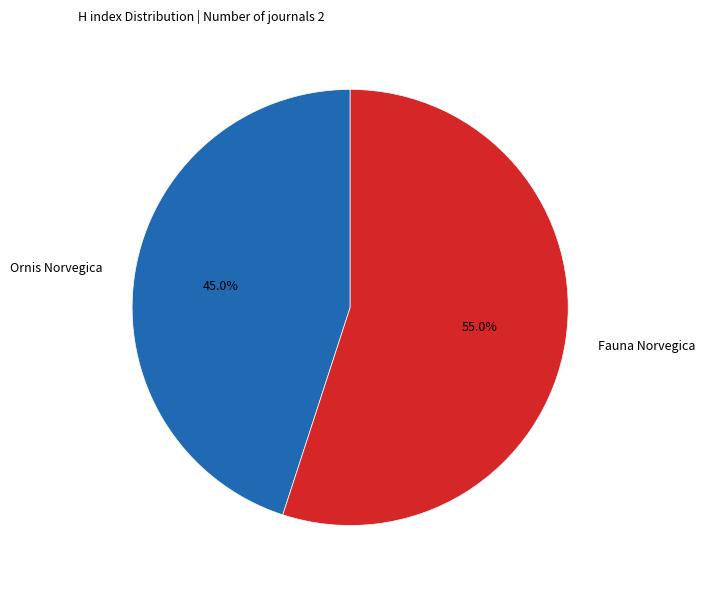

What percentage do Fauna Norvegica and Ornis Norvegica together represent?

100.0%